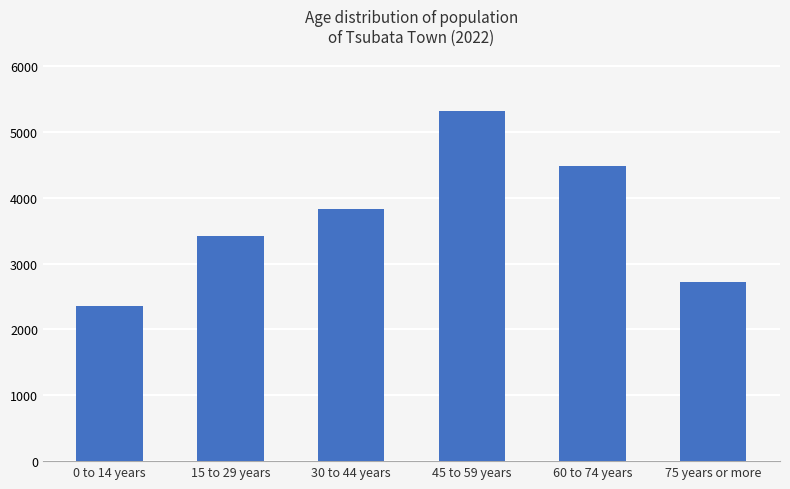

Between 15 to 29 years and 60 to 74 years, which is larger?

60 to 74 years